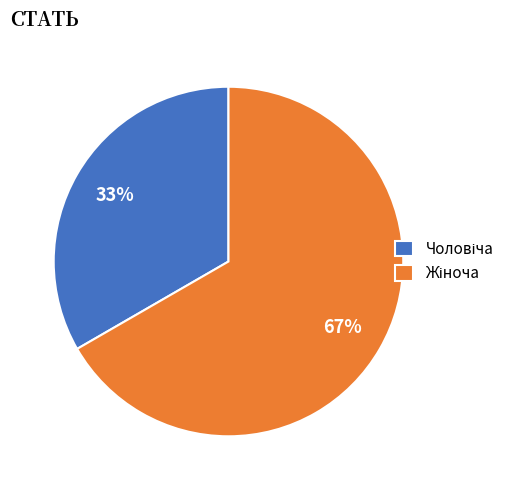

To the nearest percent, what is the average slice percentage?

50%